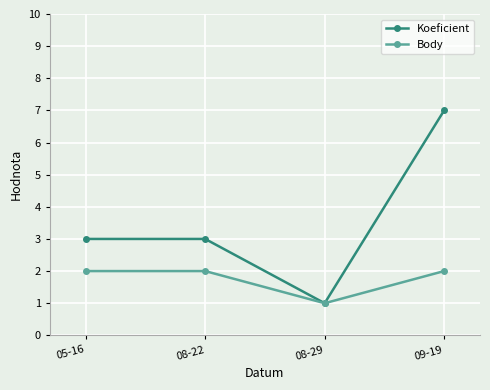

What is the average value of the Koeficient series?

4